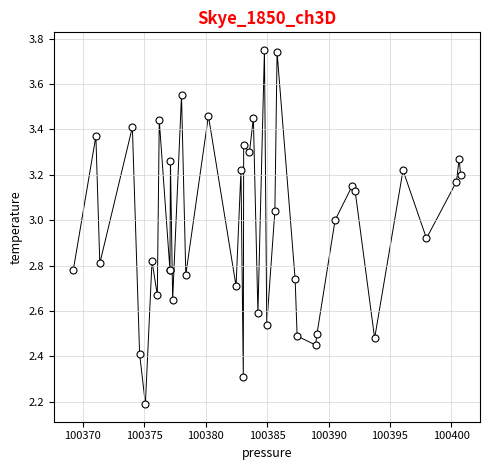

What Y value in the scatter plot is closest to 2?

2.2